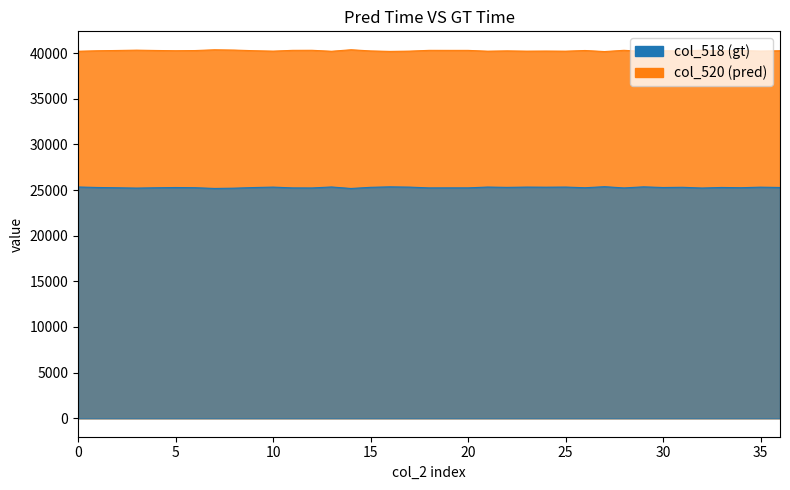

The col_518 series shows 6616 at 16960. True or false?

False